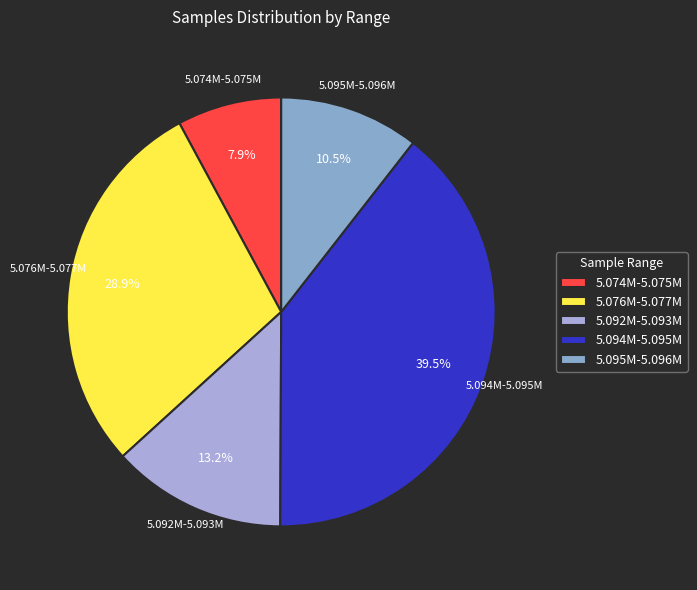

Which slice is the largest?

5.094M-5.095M